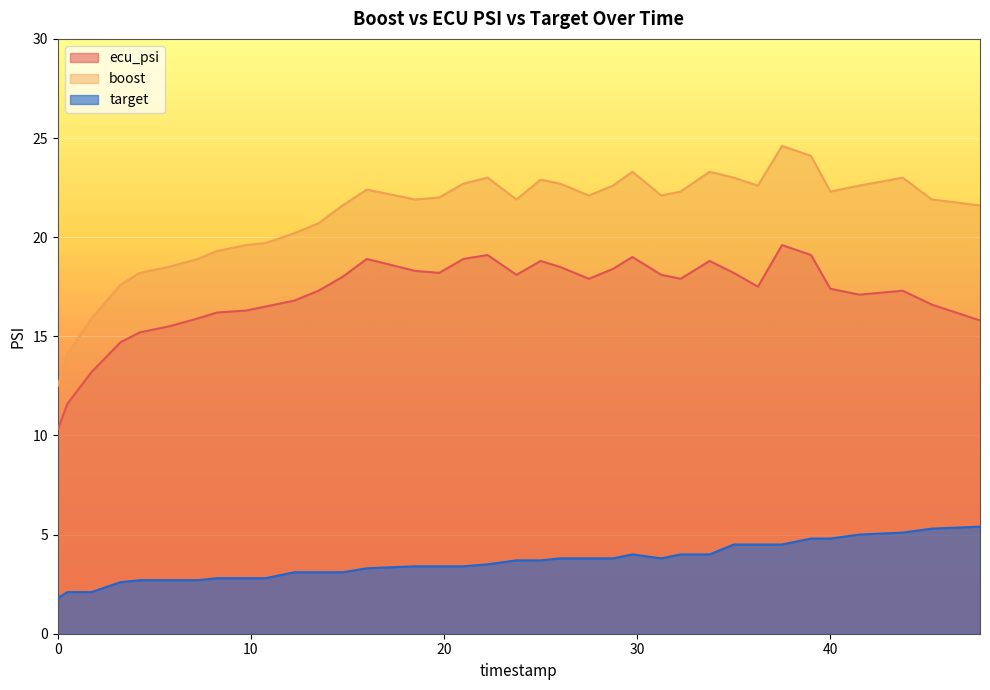

Reading left to right, transcribe all the data shown in this chart.

ecu_psi: 10.3	11.6	13.2	14.7	15.2	15.5	15.9	16.2	16.3	16.5	16.8	17.3	18.0	18.9	18.3	18.2	18.9	19.1	18.1	18.8	18.5	17.9	18.4	19.0	18.1	17.9	18.8	18.2	17.5	19.6	19.1	17.4	17.1	17.3	16.6	15.8
boost: 12.5	14.1	15.9	17.6	18.2	18.5	18.9	19.3	19.6	19.7	20.2	20.7	21.6	22.4	21.9	22.0	22.7	23.0	21.9	22.9	22.7	22.1	22.6	23.3	22.1	22.3	23.3	23.0	22.6	24.6	24.1	22.3	22.6	23.0	21.9	21.6
target: 1.8	2.1	2.1	2.6	2.7	2.7	2.7	2.8	2.8	2.8	3.1	3.1	3.1	3.3	3.4	3.4	3.4	3.5	3.7	3.7	3.8	3.8	3.8	4.0	3.8	4.0	4.0	4.5	4.5	4.5	4.8	4.8	5.0	5.1	5.3	5.4